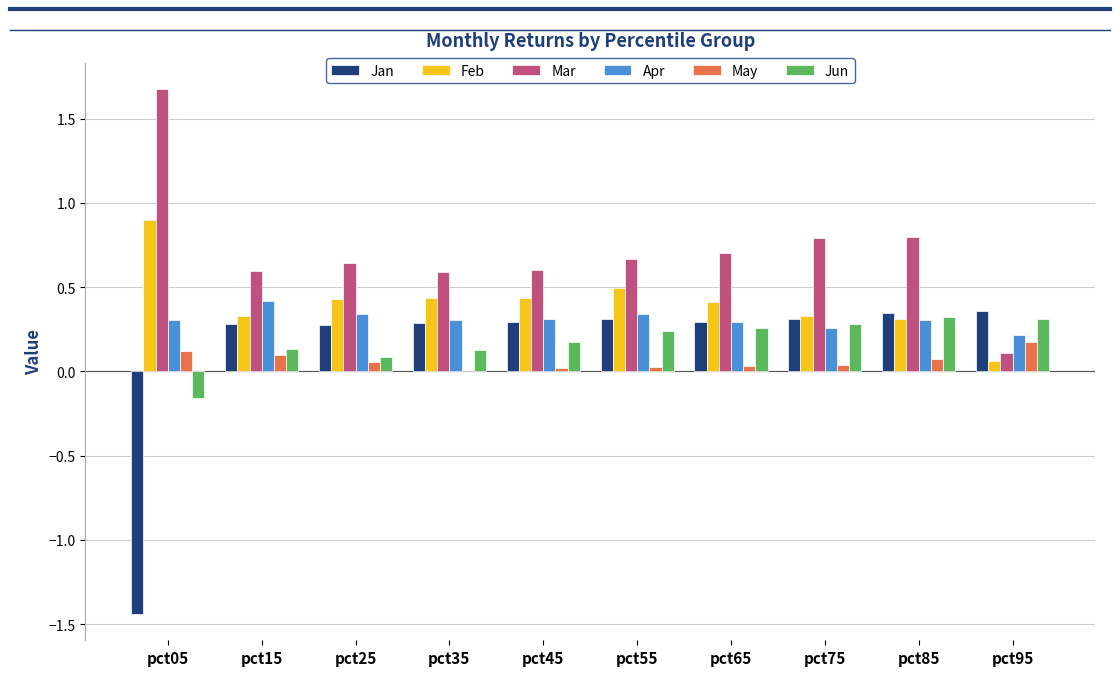

Count the number of data series in this chart.

6